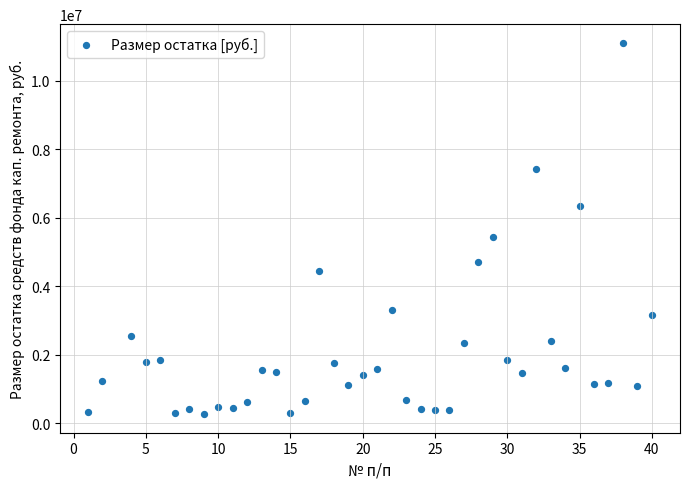

What is the range of Y values (max minus min)?

10857524.3